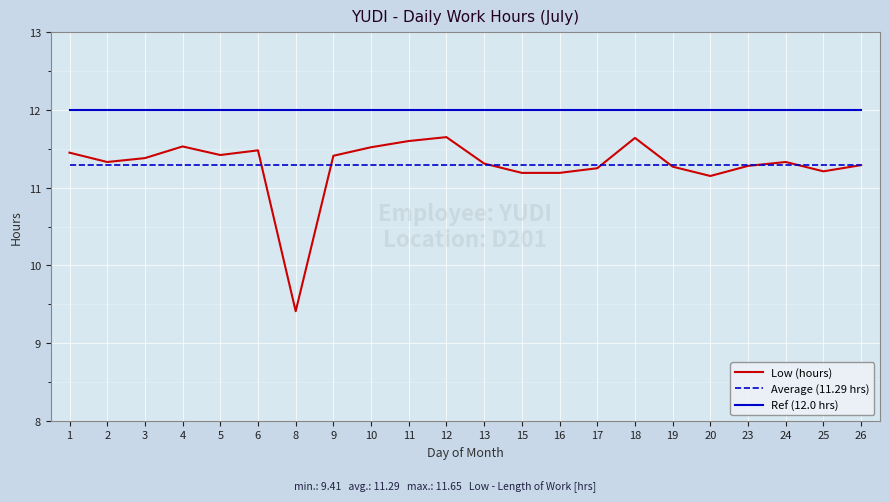

The value of Low (hours) at 11 is 20.8. True or false?

False